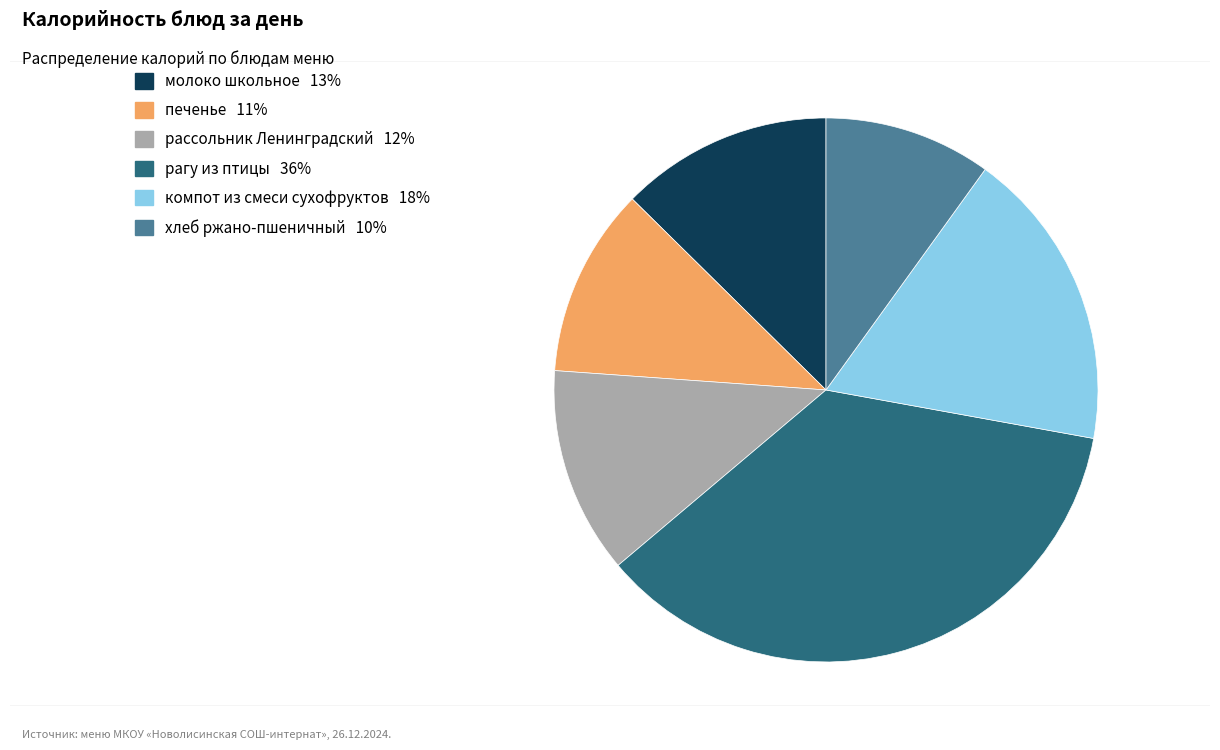

Between рагу из птицы and молоко школьное, which is larger?

рагу из птицы